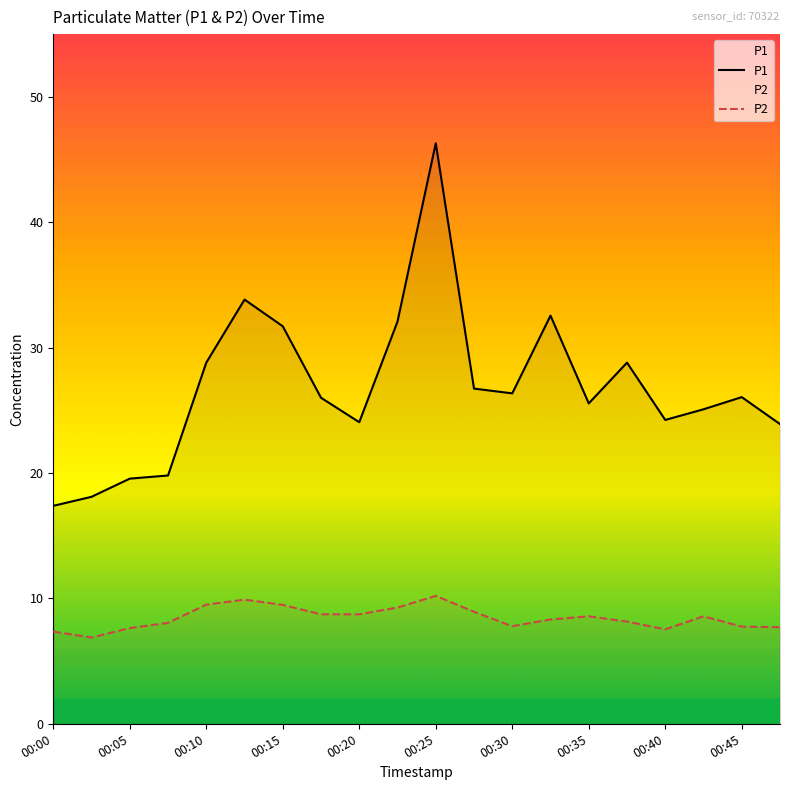

Reading left to right, what are all the values shown in this chart?

P1: 17.4	18.1	19.6	19.8	28.8	33.8	31.7	26.0	24.1	32.1	46.3	26.7	26.4	32.5	25.6	28.8	24.2	25.1	26.1	23.9
P2: 7.3	6.9	7.6	8.1	9.5	9.9	9.5	8.7	8.7	9.3	10.2	8.9	7.8	8.3	8.6	8.2	7.5	8.6	7.8	7.7